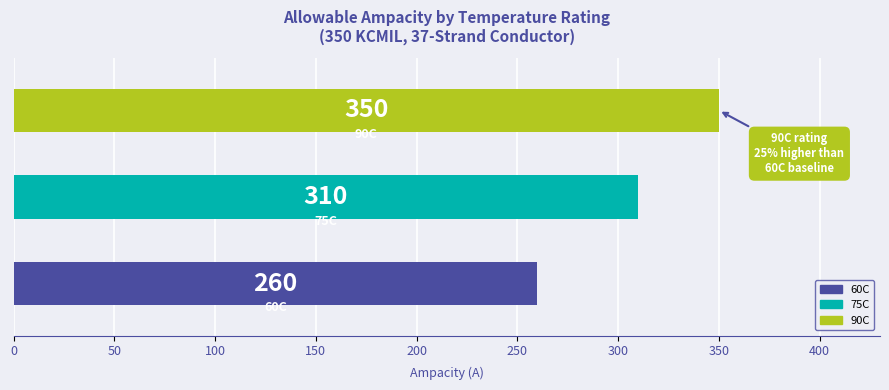

Count the values in the range 260 to 350.

3